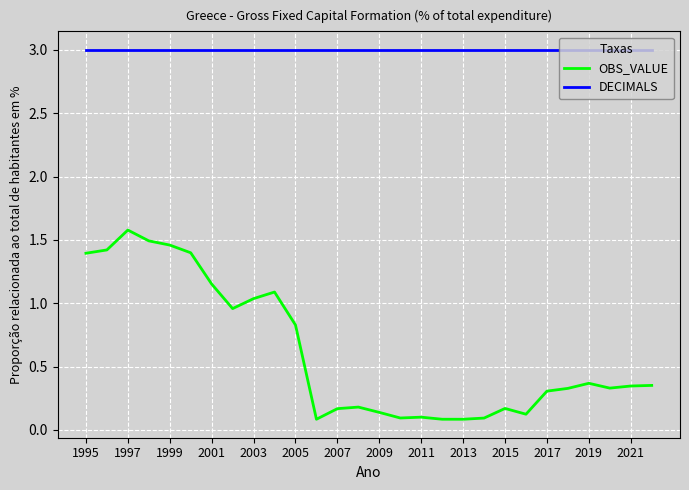

True or false: DECIMALS and OBS_VALUE intersect in this chart.

False